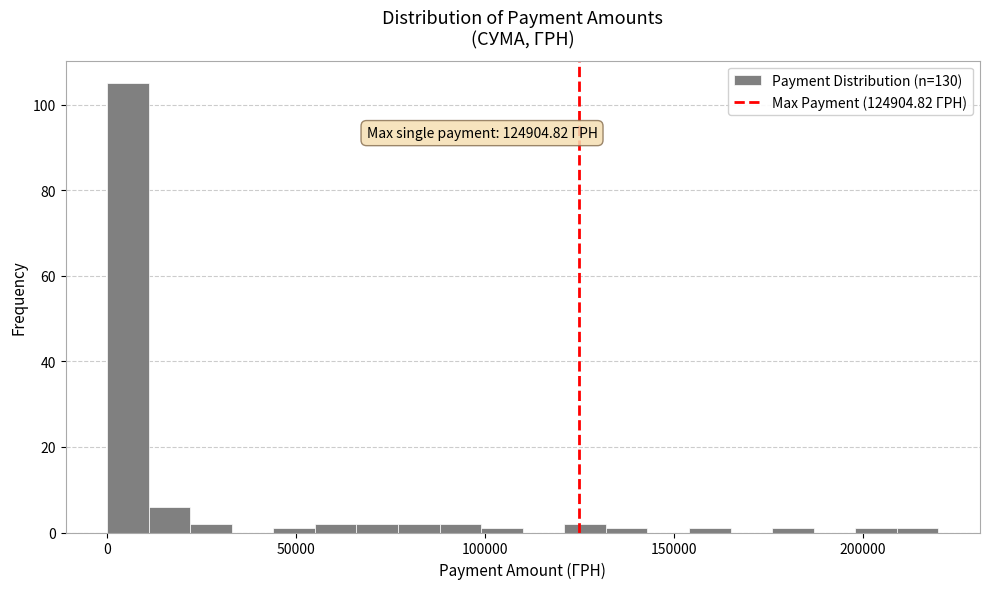

Around what value on the x-axis is the tallest bar? Give the approximate position of its centre, as read against the axis.

5000